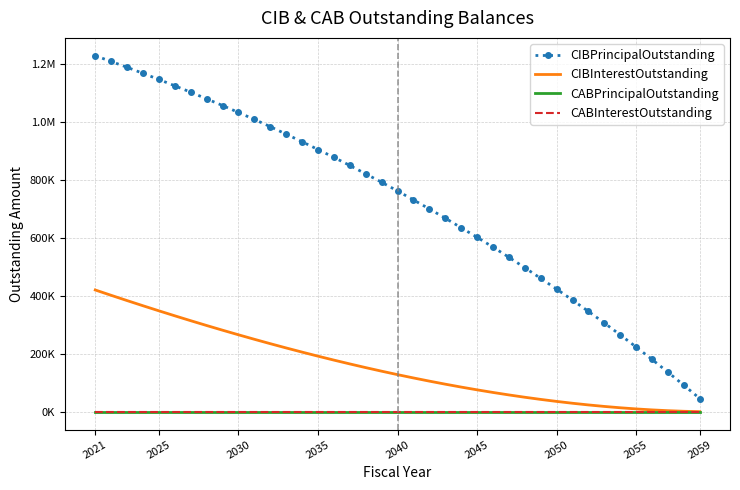

What is the greatest value displayed?

1230000.0